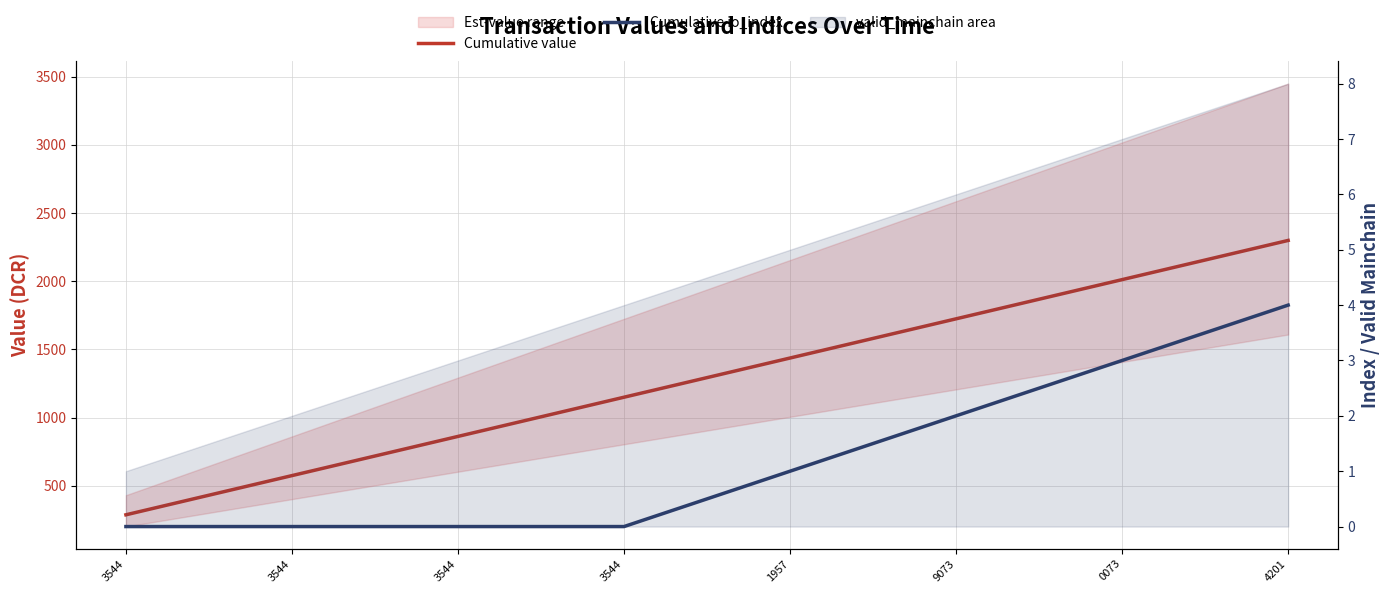

Which series has the widest spread of values?

Cumulative value